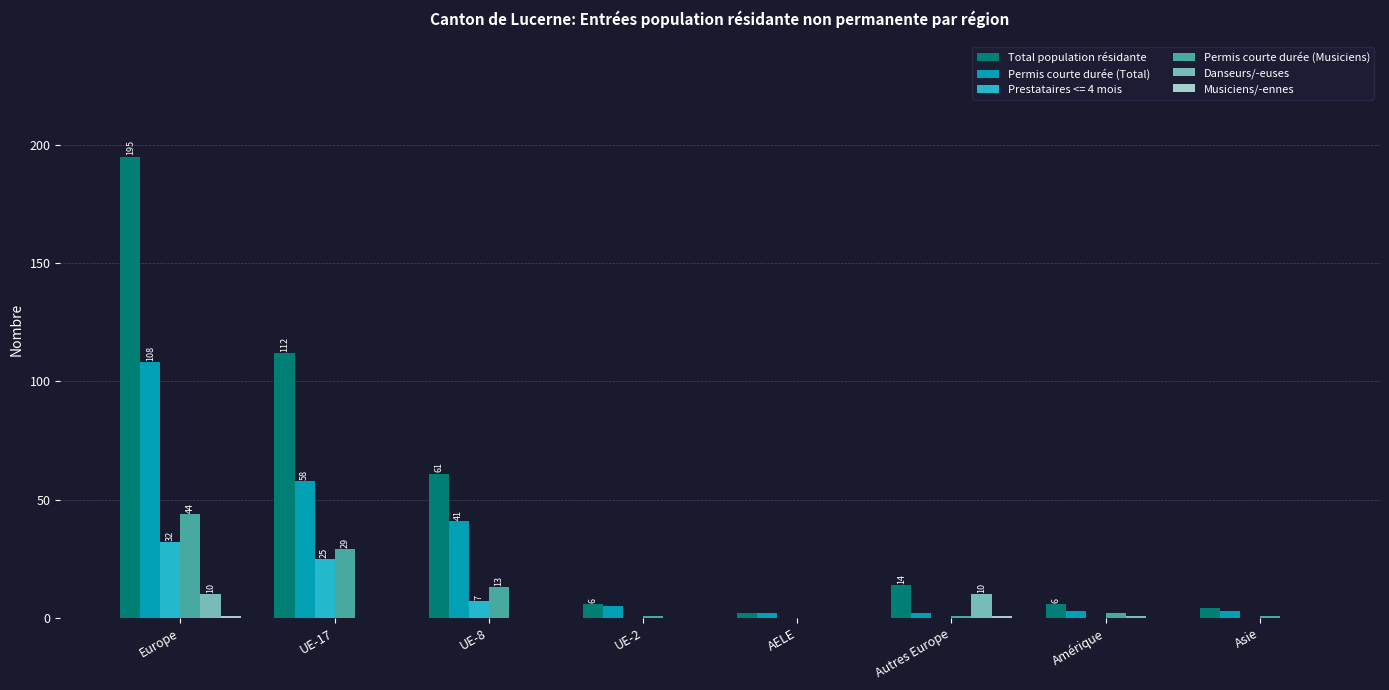

At which category is the sum across all series the highest?

Europe